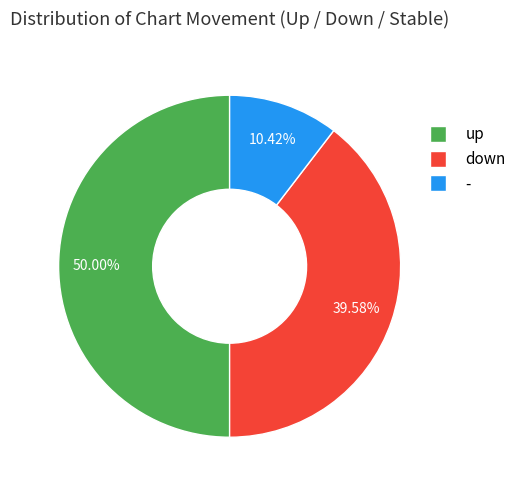

What is the smallest slice in the pie chart?

-